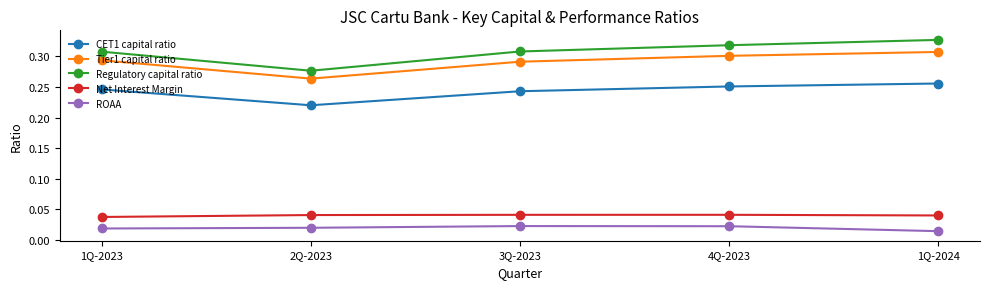

Which series has the largest total across all categories?

Regulatory capital ratio